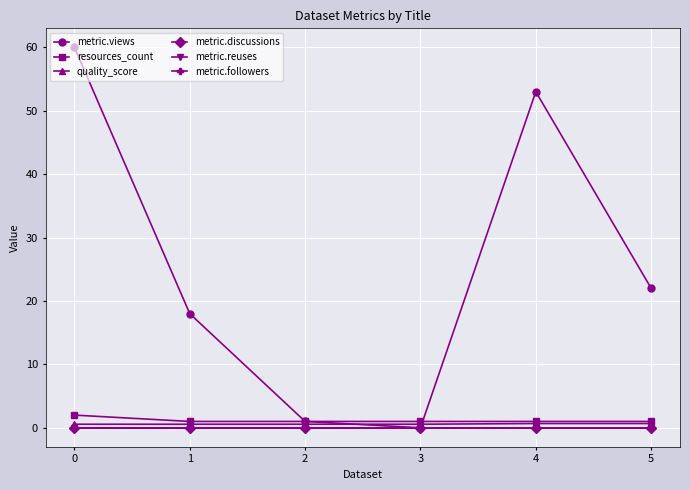

Does the chart have visible grid lines?

Yes